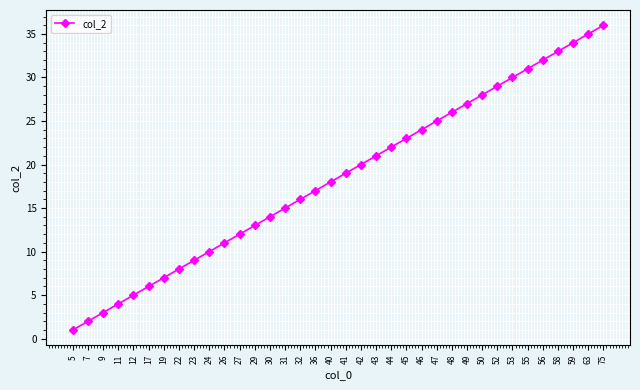

True or false: the data shows 4 at 11.

True